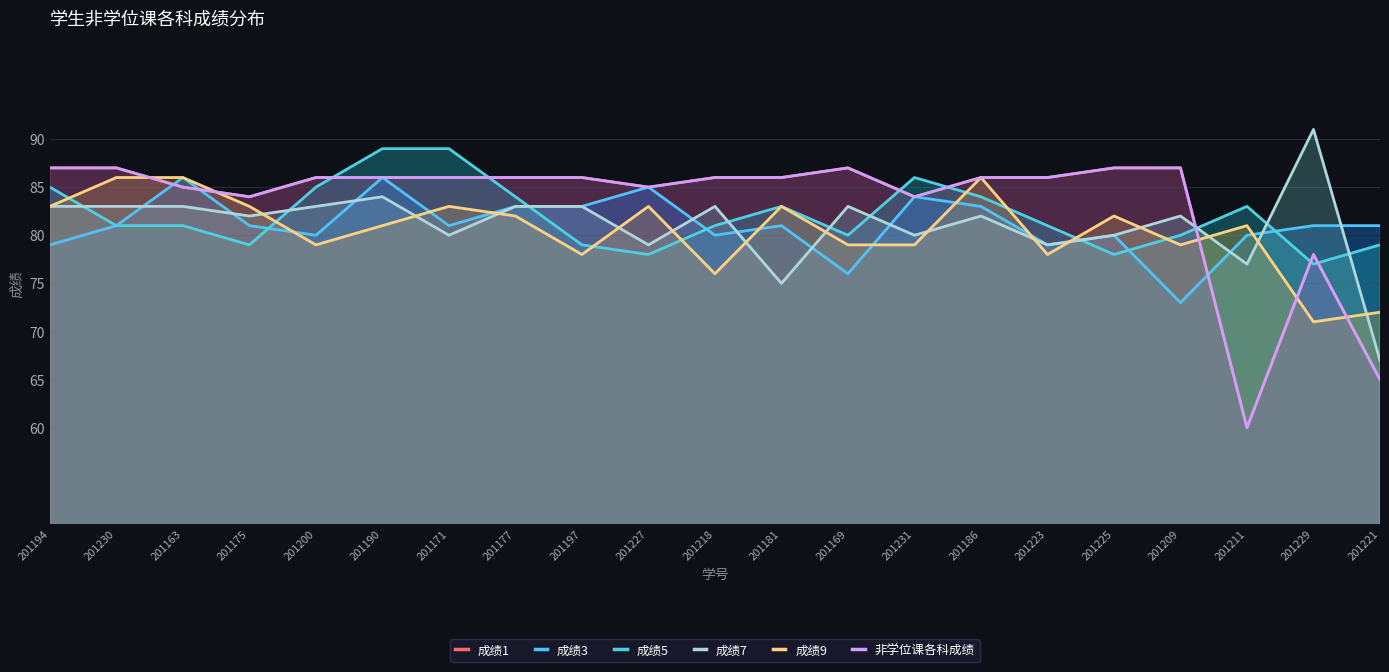

What is the total value across all series at 201190?

512